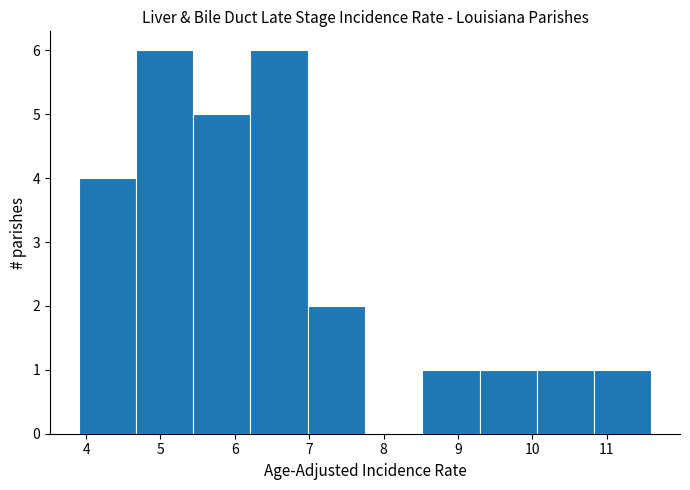

How tall is the bar that spans 10.83 to 11.60 on the x-axis? Neither the bar edges nor the heights are printed on the chart, so give them approximately, as read against the axes.

1